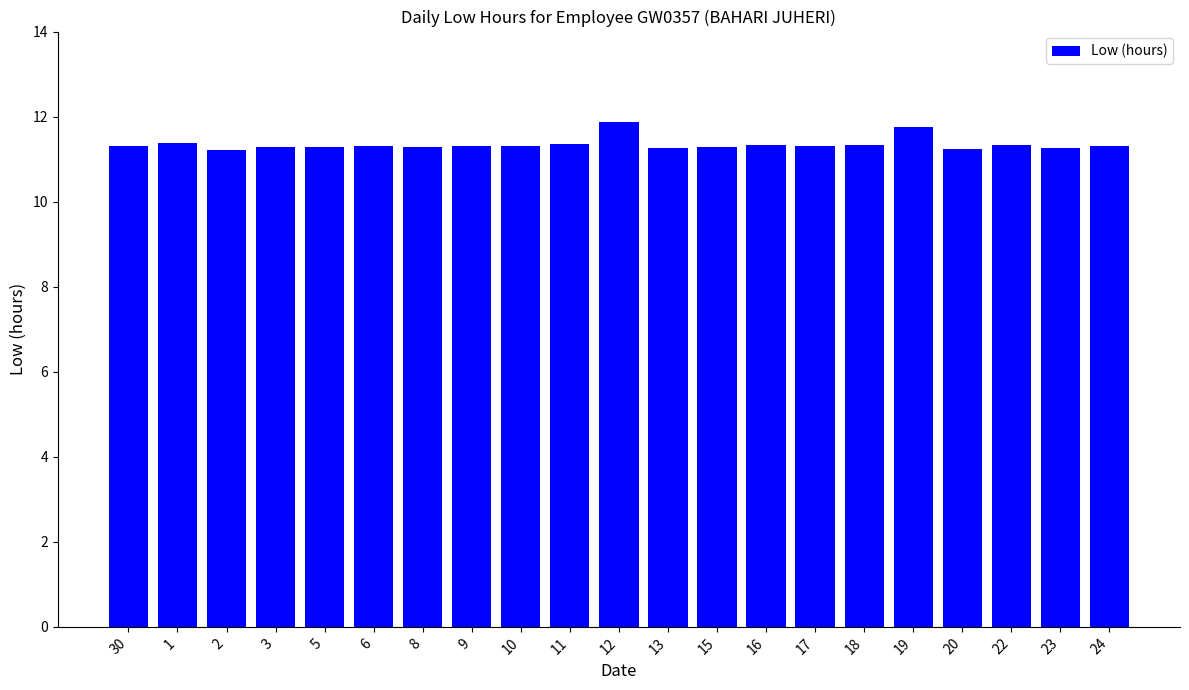

What is the difference between the second highest and minimum values?

0.5